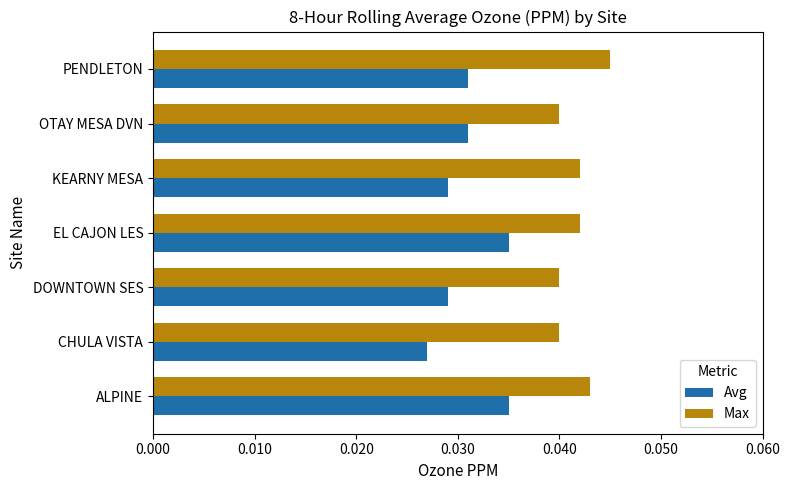

How many Avg values are between 0 and 1?

7